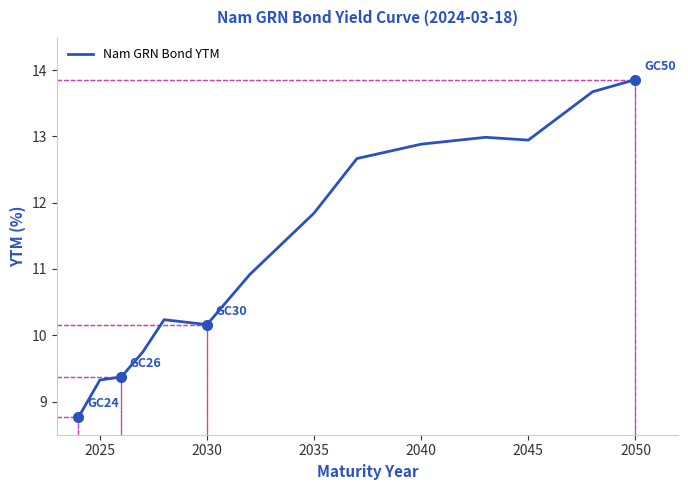

Is this an area chart (filled region under the line)?

No